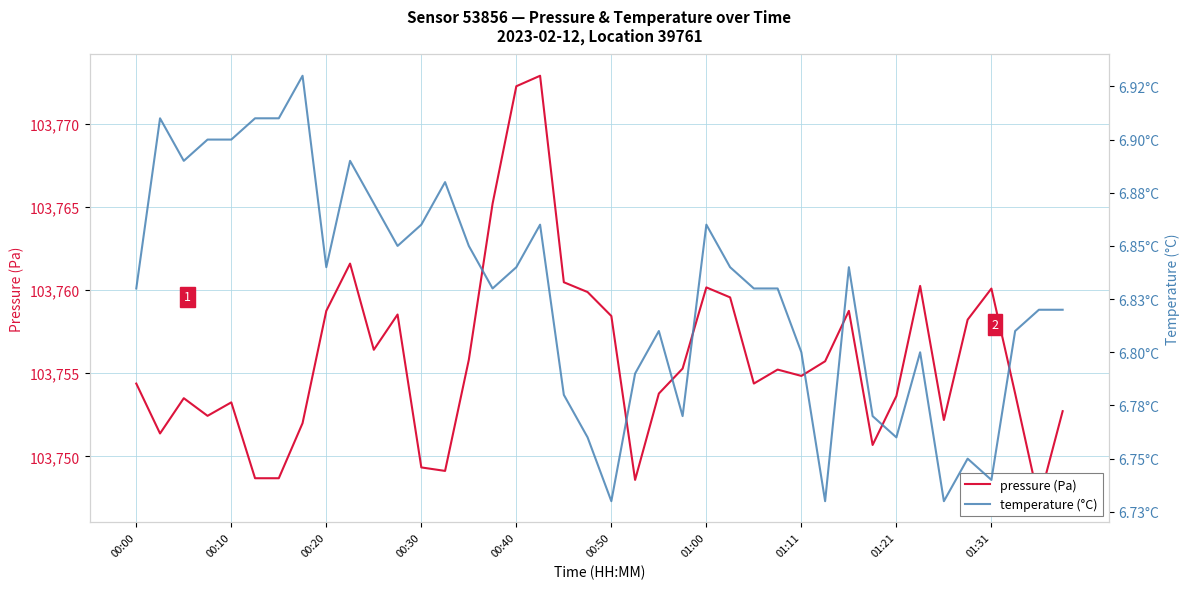

The value of temperature (°C) at 13 is 6.9. True or false?

True